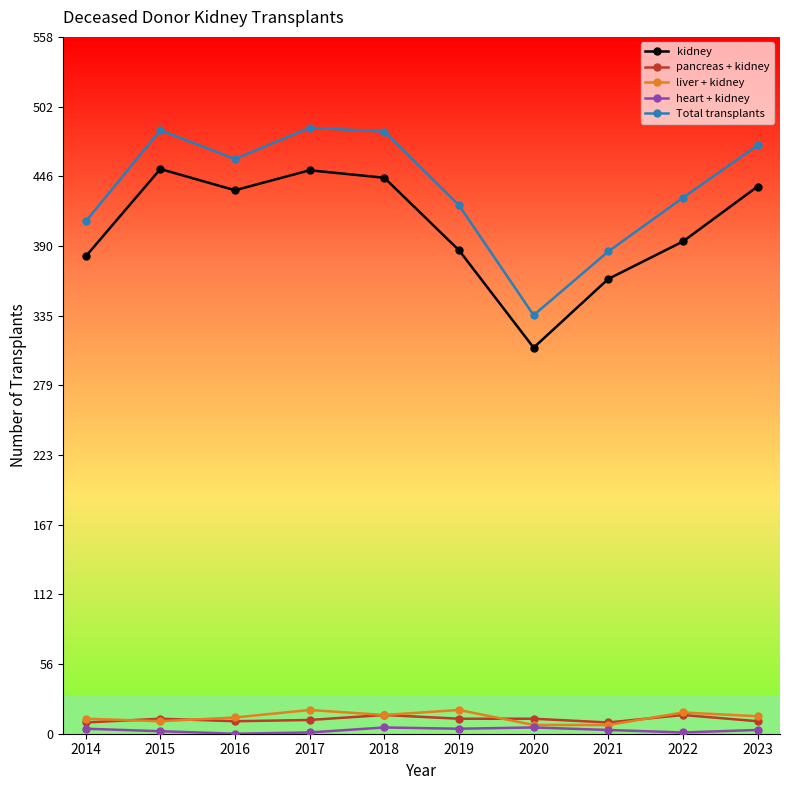

In kidney, how many points are lower than both neighbors (excluding endpoints)?

2